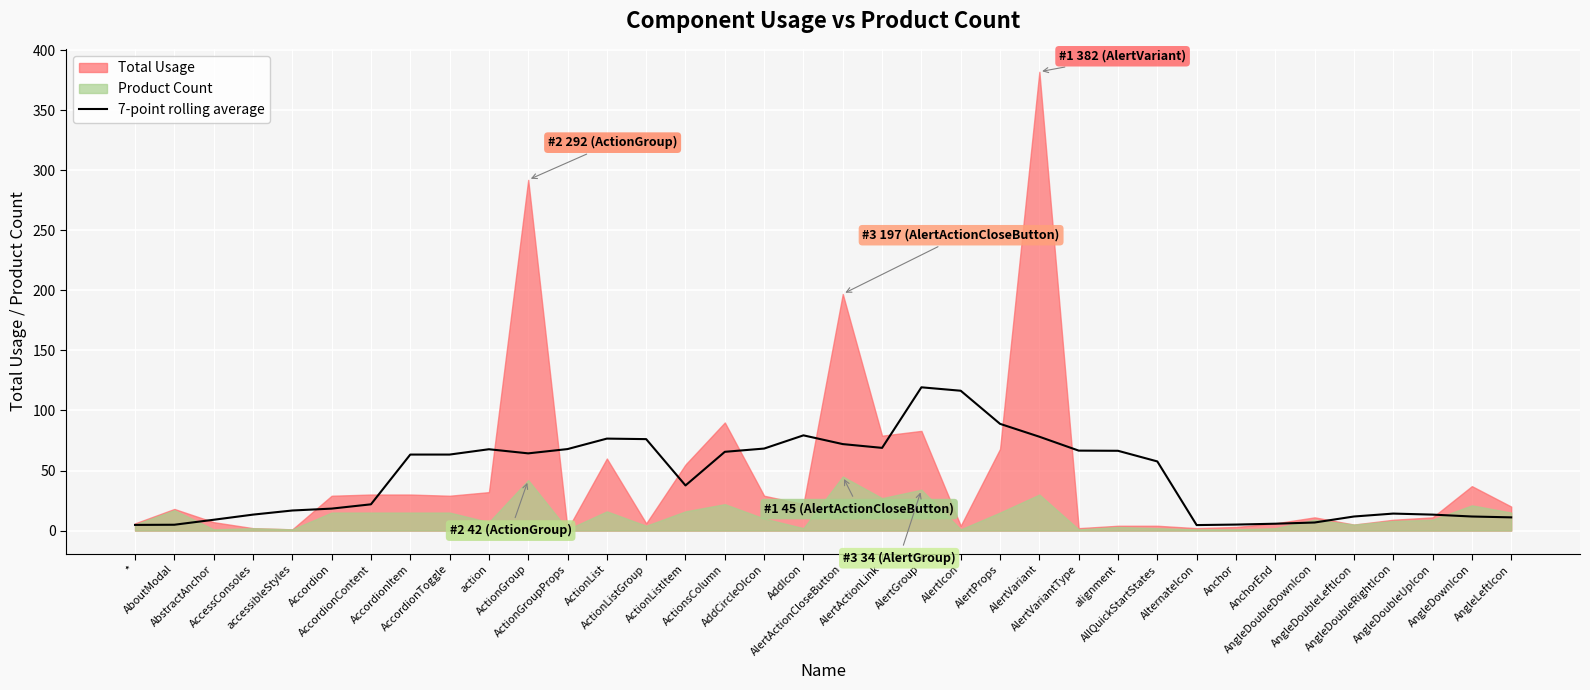

True or false: the data shows 43.1 at ActionGroup.

False